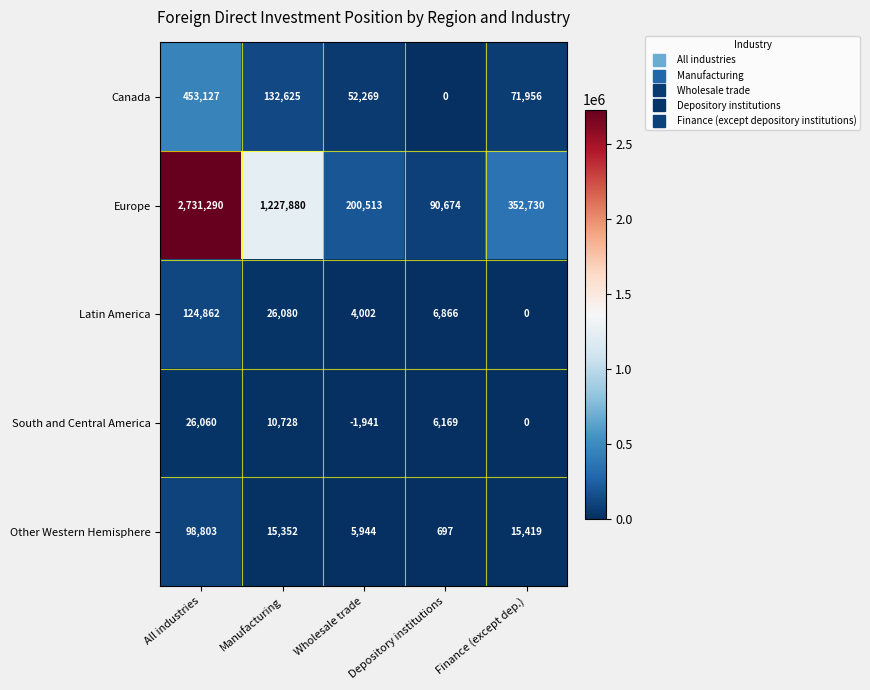

At which label does Latin America first exceed 6866?

All industries